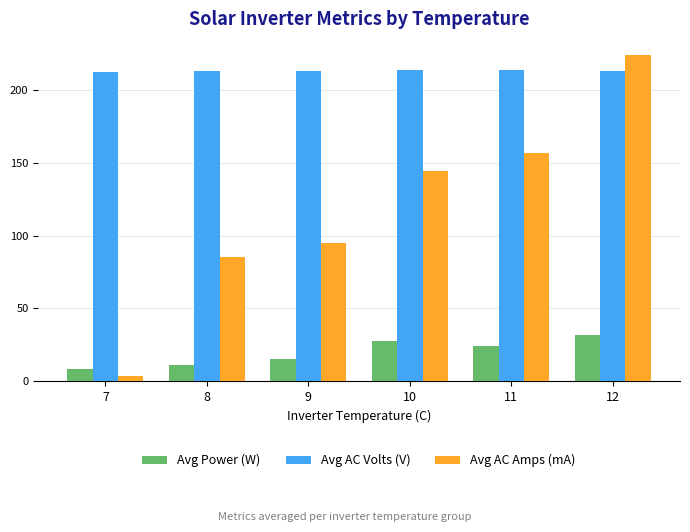

Rank the series by their average value, from lowest to highest.

Avg Power (W), Avg AC Amps (mA), Avg AC Volts (V)